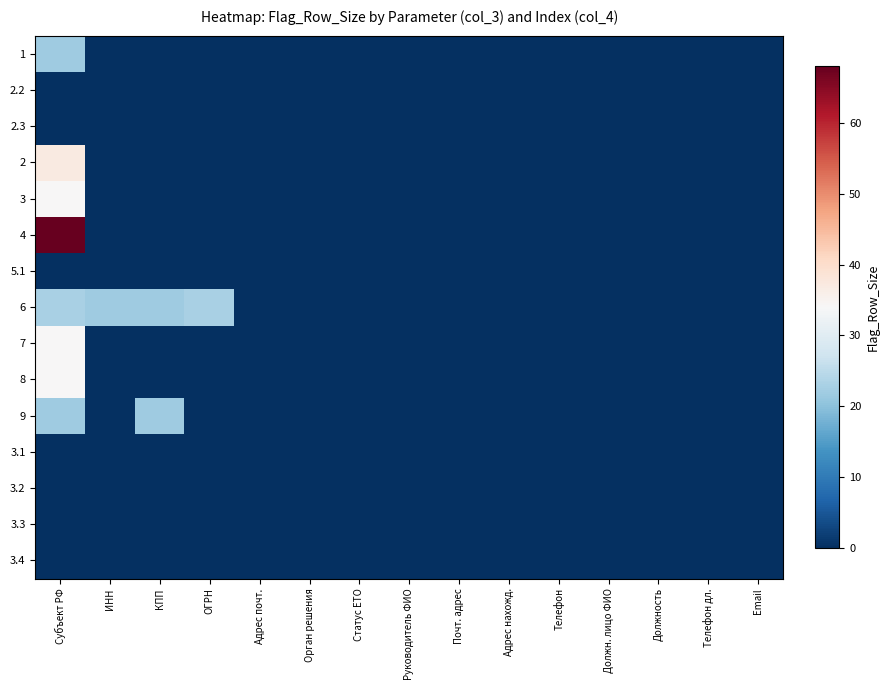

At ОГРН, list the series in order from smallest to largest.

1, 2.2, 2.3, 2, 3, 4, 5.1, 7, 8, 9, 3.1, 3.2, 3.3, 3.4, 6